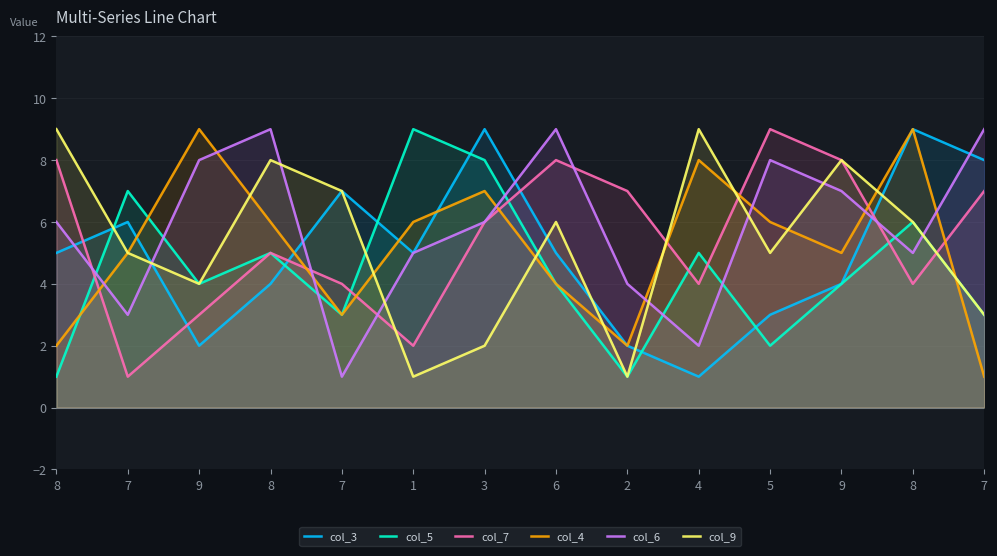

How many distinct data groups are displayed?

6